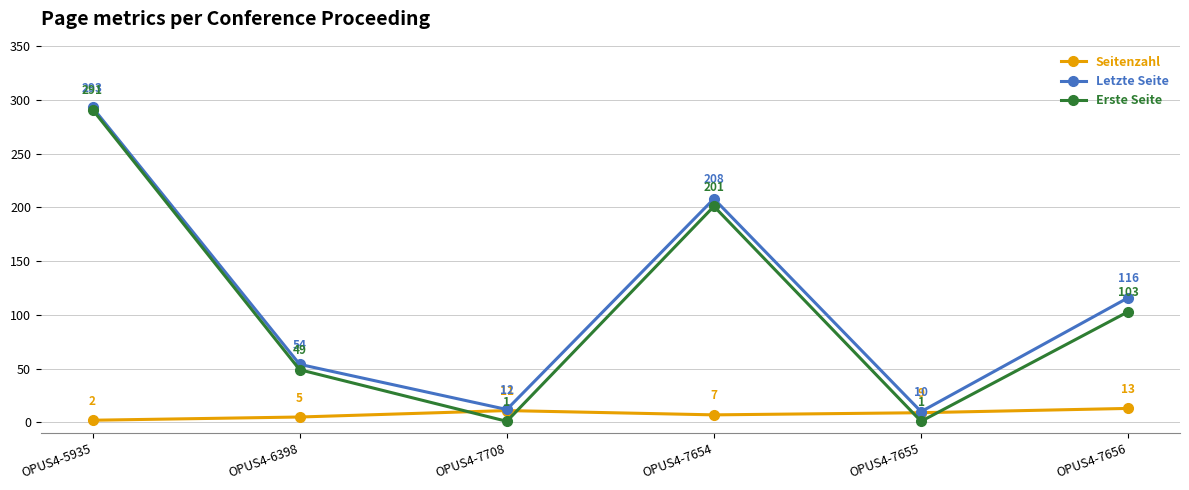

What are all the series names shown in the legend?

Seitenzahl, Letzte Seite, Erste Seite